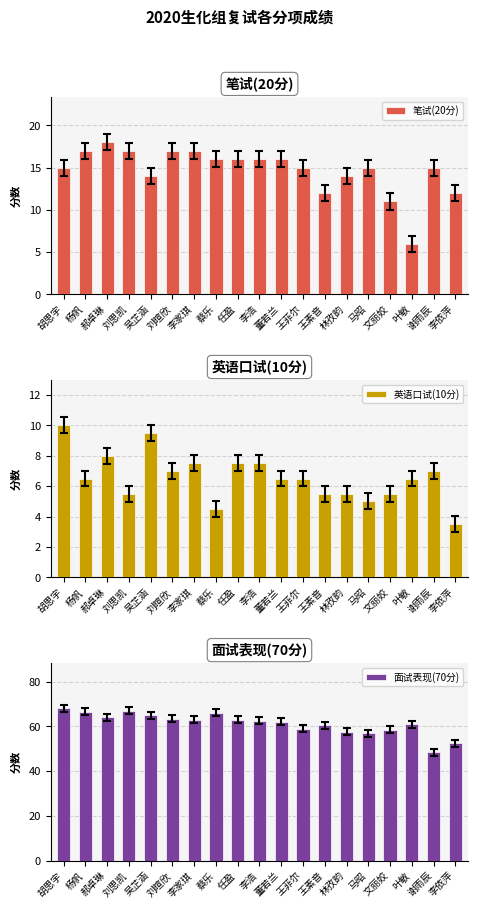

Which series has the largest total across all categories?

面试表现(70分)